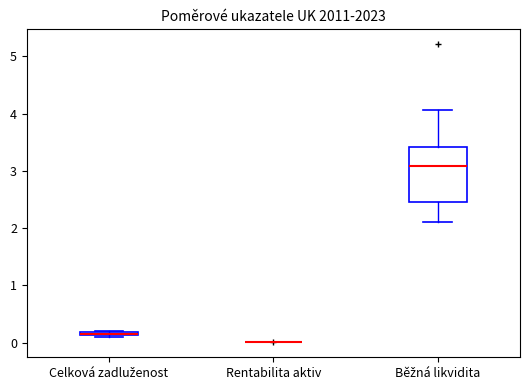

Which box is the tallest, from its lower edge to its upper edge?

Běžná likvidita